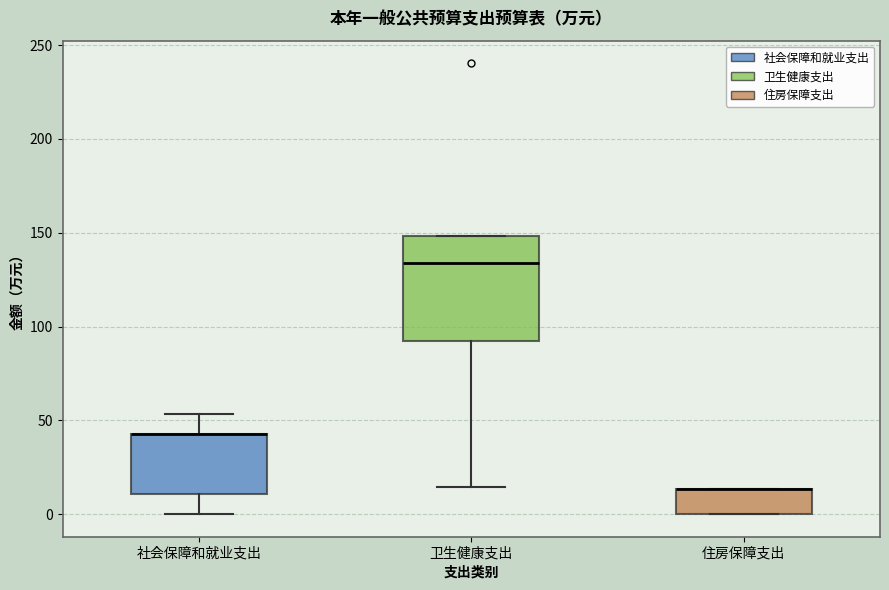

Which box is the tallest, from its lower edge to its upper edge?

卫生健康支出